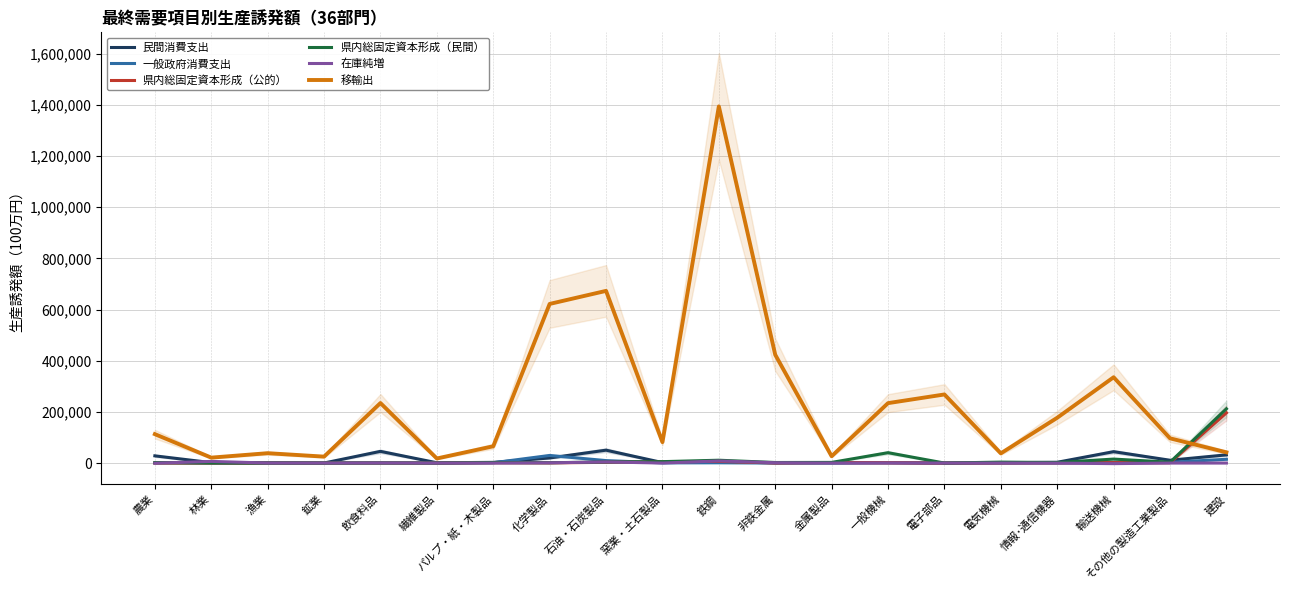

Reading left to right, what are all the values shown in this chart?

民間消費支出: 農業=28240.1	林業=1726.1	漁業=1179.2	鉱業=198.6	飲食料品=45753.3	繊維製品=1260.7	パルプ・紙・木製品=2702.7	化学製品=19954.6	石油・石炭製品=50420.7	窯業・土石製品=1989.5	鉄鋼=5815.9	非鉄金属=616.8	金属製品=984.7	一般機械=1086.6	電子部品=30.2	電気機械=1152.4	情報･通信機器=3116.6	輸送機械=44547.9	その他の製造工業製品=11063.5	建設=32058.1
一般政府消費支出: 農業=1198.1	林業=186.9	漁業=68.7	鉱業=40.5	飲食料品=1329.6	繊維製品=122.8	パルプ・紙・木製品=1198.1	化学製品=29809.3	石油・石炭製品=9644.0	窯業・土石製品=764.5	鉄鋼=1048.1	非鉄金属=228.4	金属製品=440.0	一般機械=1755.9	電子部品=18.2	電気機械=85.9	情報･通信機器=81.2	輸送機械=2887.4	その他の製造工業製品=3010.6	建設=14764.5
県内総固定資本形成（公的）: 農業=225.6	林業=185.9	漁業=0.2	鉱業=17.4	飲食料品=9.2	繊維製品=23.8	パルプ・紙・木製品=1414.0	化学製品=659.9	石油・石炭製品=2850.2	窯業・土石製品=4978.4	鉄鋼=6652.2	非鉄金属=409.0	金属製品=2033.8	一般機械=1089.6	電子部品=7.0	電気機械=454.6	情報･通信機器=887.5	輸送機械=1661.1	その他の製造工業製品=1187.5	建設=196395.6
県内総固定資本形成（民間）: 農業=1728.5	林業=272.7	漁業=0.7	鉱業=28.9	飲食料品=45.5	繊維製品=101.0	パルプ・紙・木製品=2087.1	化学製品=1364.0	石油・石炭製品=4139.4	窯業・土石製品=5582.1	鉄鋼=11137.1	非鉄金属=2243.4	金属製品=2578.0	一般機械=40573.2	電子部品=76.5	電気機械=3769.9	情報･通信機器=2130.8	輸送機械=15603.5	その他の製造工業製品=3400.5	建設=212217.4
在庫純増: 農業=-641.0	林業=6502.3	漁業=111.9	鉱業=4.9	飲食料品=287.2	繊維製品=-47.8	パルプ・紙・木製品=-65.0	化学製品=936.6	石油・石炭製品=4423.0	窯業・土石製品=60.0	鉄鋼=8347.0	非鉄金属=1346.7	金属製品=-0.1	一般機械=368.0	電子部品=56.6	電気機械=39.9	情報･通信機器=-91.0	輸送機械=-2190.5	その他の製造工業製品=98.7	建設=116.1
移輸出: 農業=113092.7	林業=21261.2	漁業=38592.0	鉱業=25183.4	飲食料品=234634.6	繊維製品=17891.3	パルプ・紙・木製品=65723.9	化学製品=622160.3	石油・石炭製品=673199.1	窯業・土石製品=81834.5	鉄鋼=1394531.4	非鉄金属=423435.7	金属製品=26715.0	一般機械=234328.0	電子部品=268229.4	電気機械=37964.0	情報･通信機器=177147.6	輸送機械=335497.0	その他の製造工業製品=96751.3	建設=41975.4